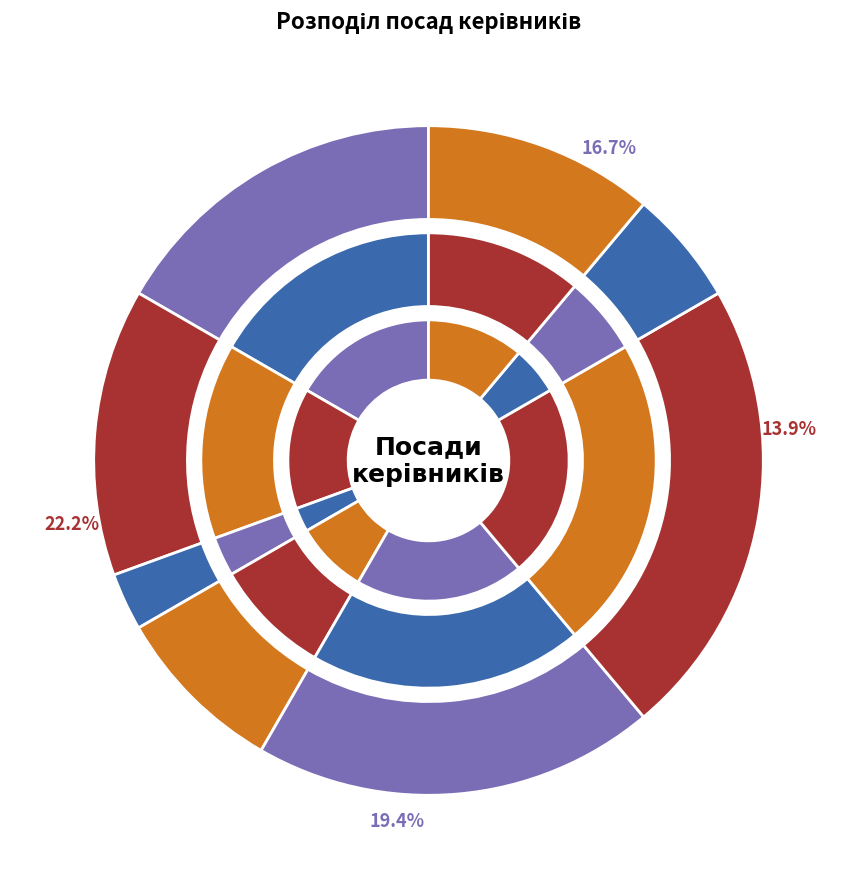

Does any single category account for the majority?

No